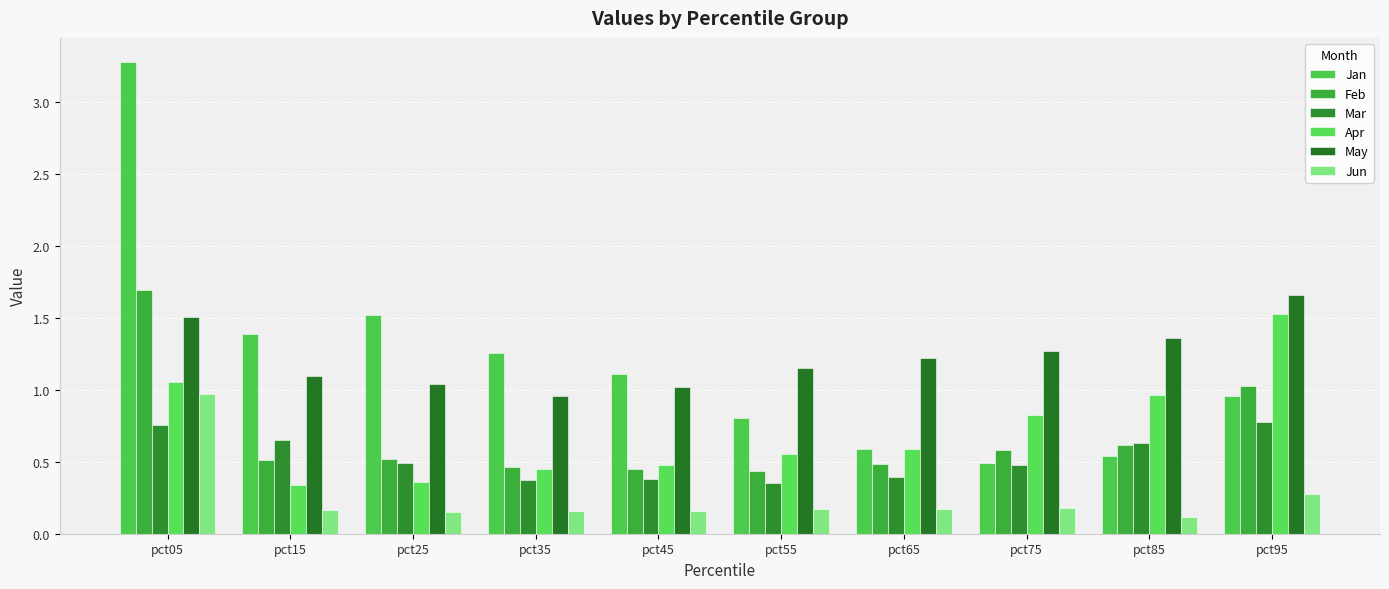

Which series has the widest spread of values?

Jan